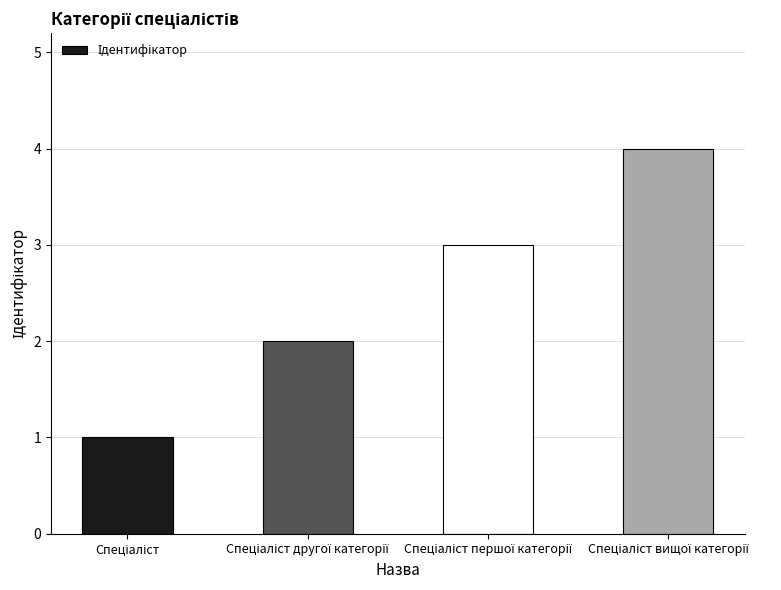

What is the sum of all values?

10